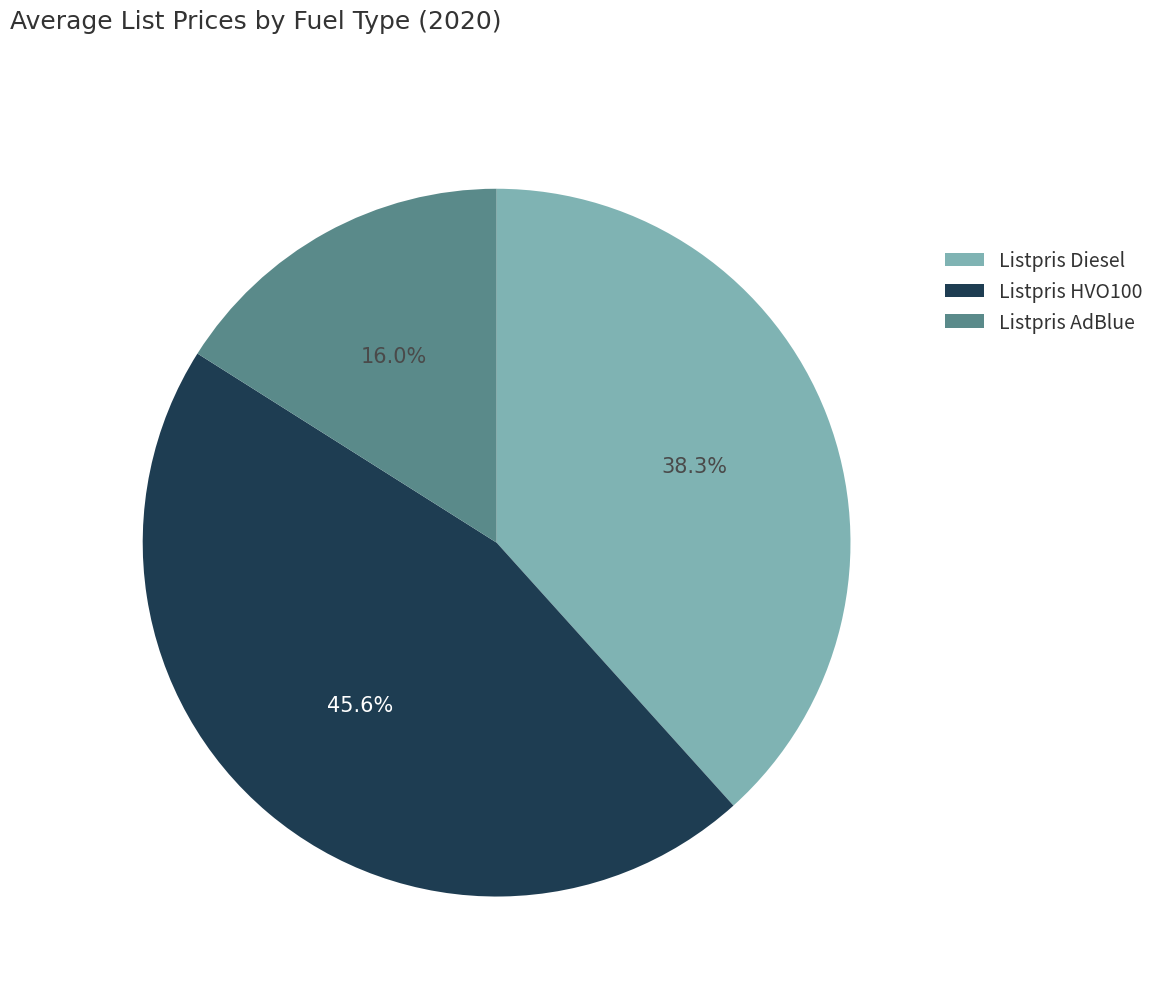

To the nearest percent, what is the difference between the largest and smallest slice percentages?

30%